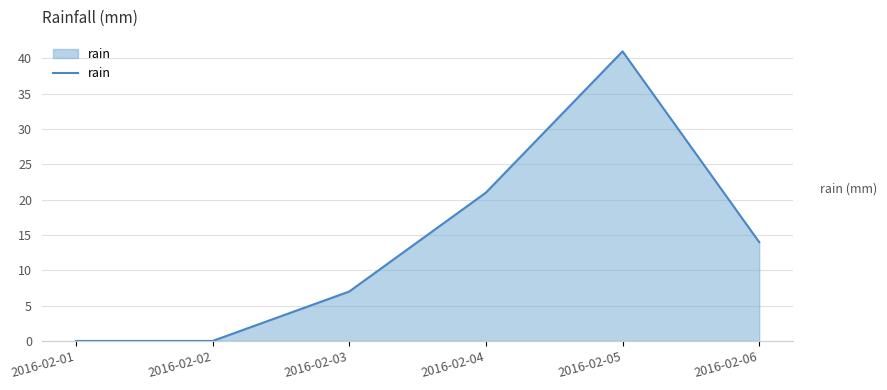

True or false: the data shows 3 at 2016-02-03.

False